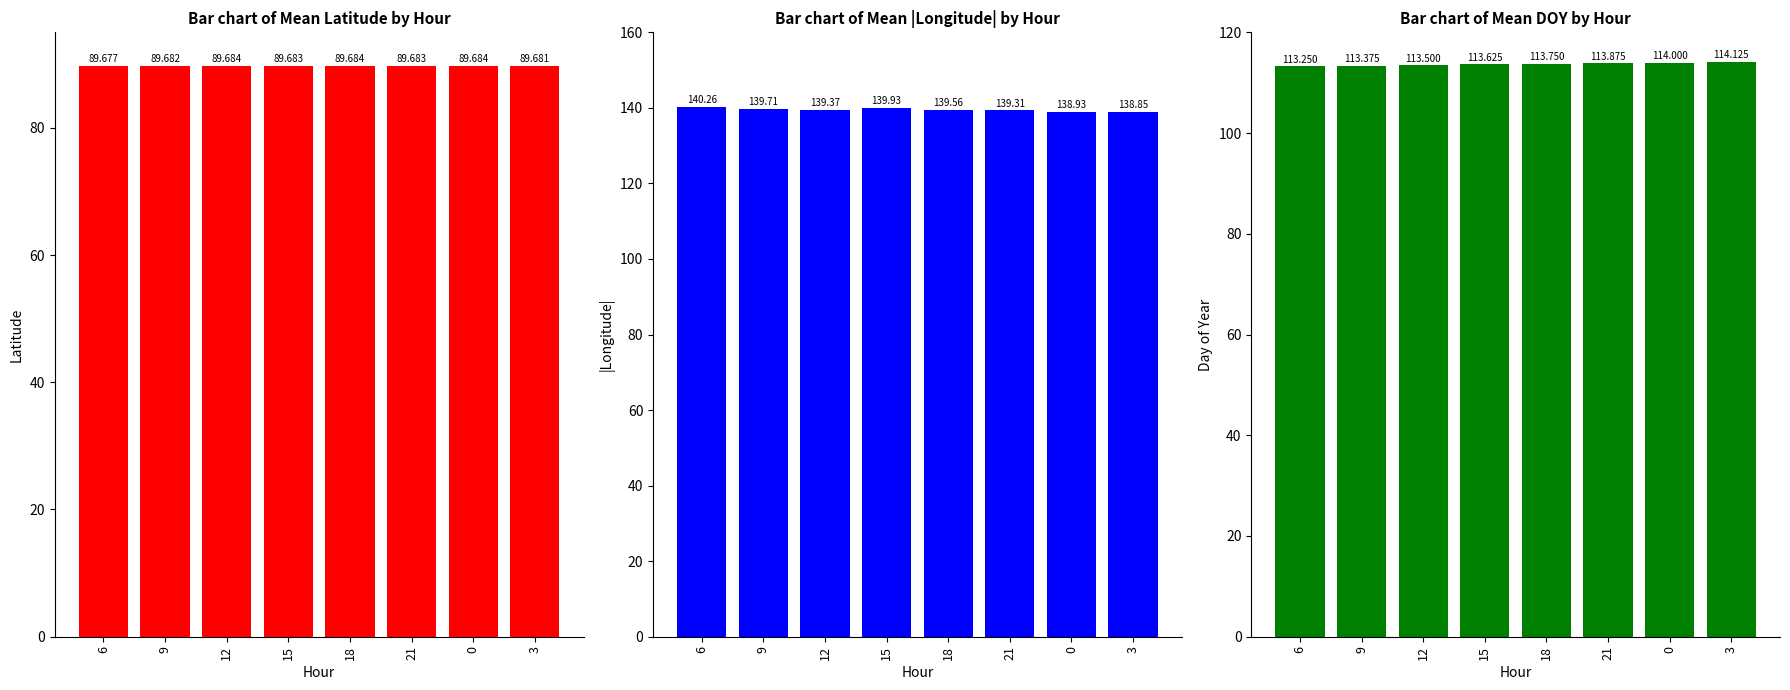

Rank the categories by Mean DOY value from highest to lowest.

3, 0, 21, 18, 15, 12, 9, 6